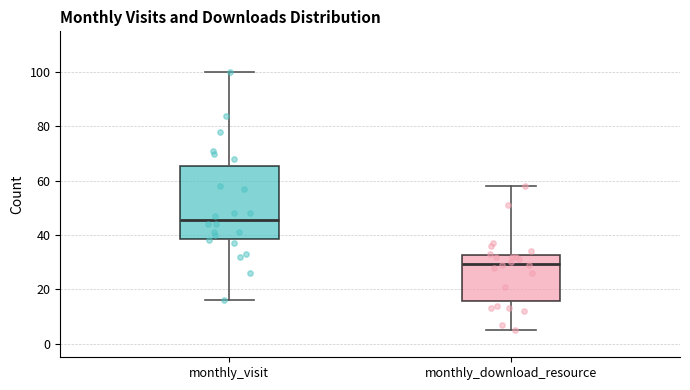

Which box has the highest median line?

monthly_visit